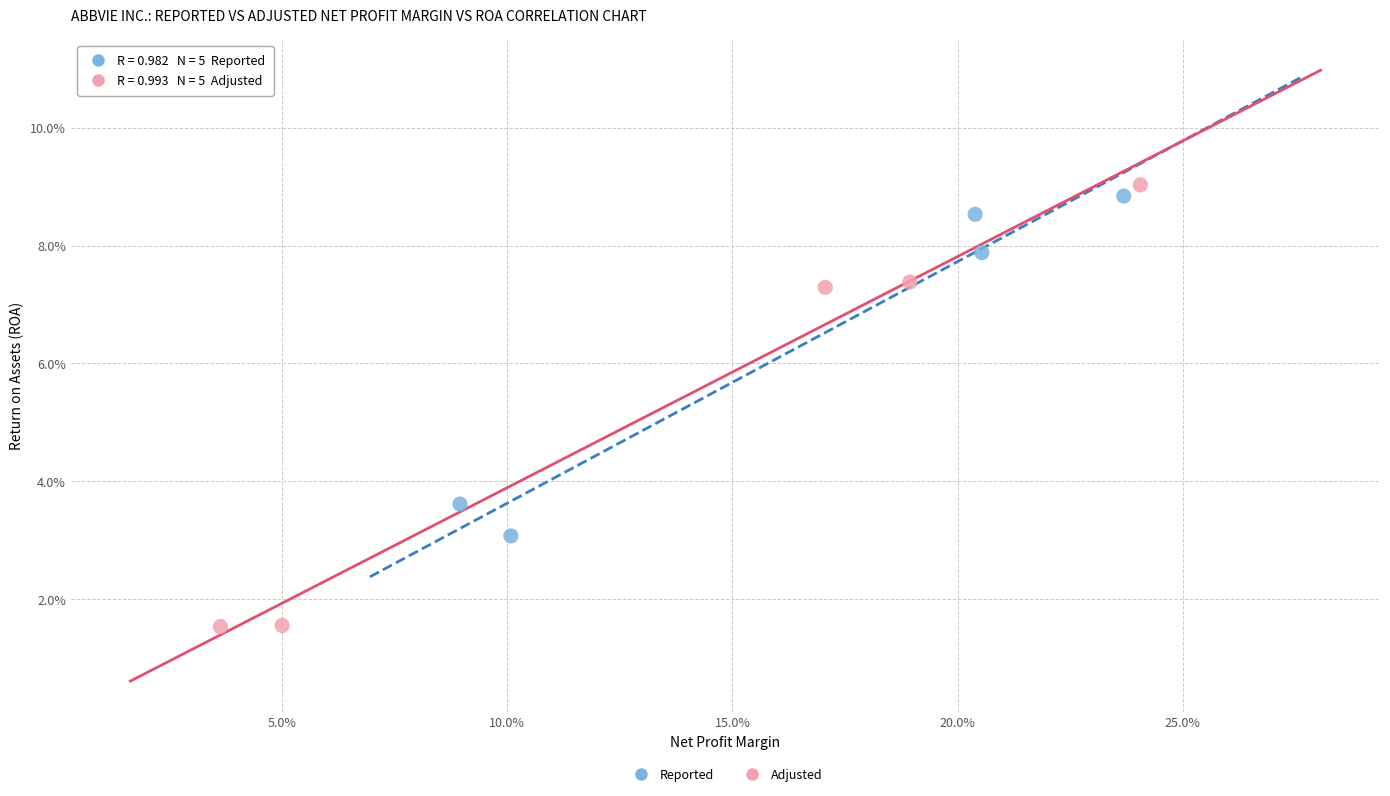

What are all the series names shown in the legend?

Reported, Adjusted